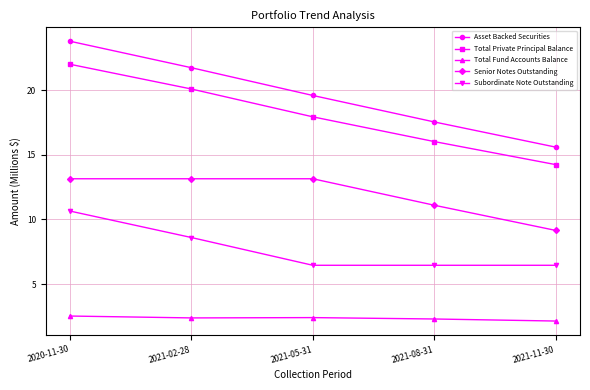

What is the sum of the Subordinate Note Outstanding values at 2021-05-31 and 2021-11-30?

12.9